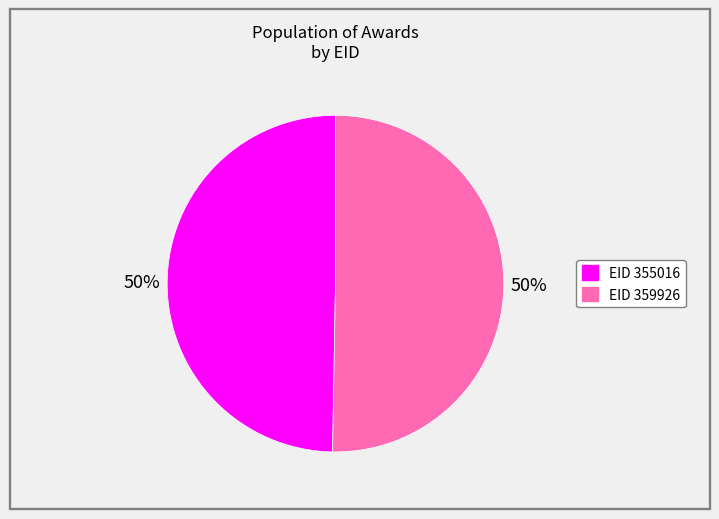

Count the number of slices in the pie.

2